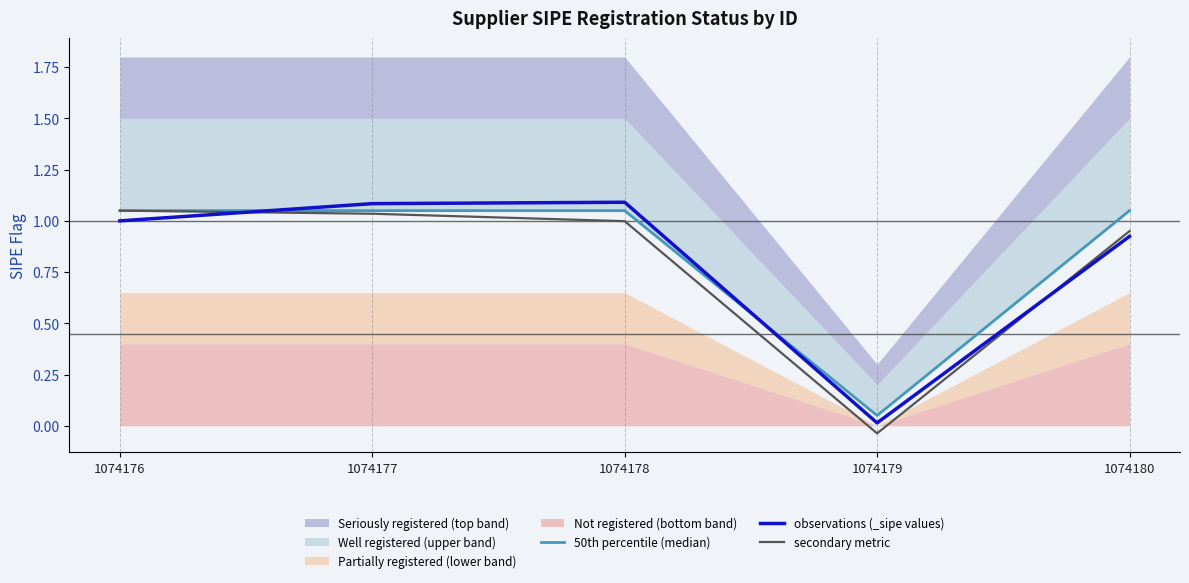

What is the value of the secondary metric point at the 5th from the left?

1.0